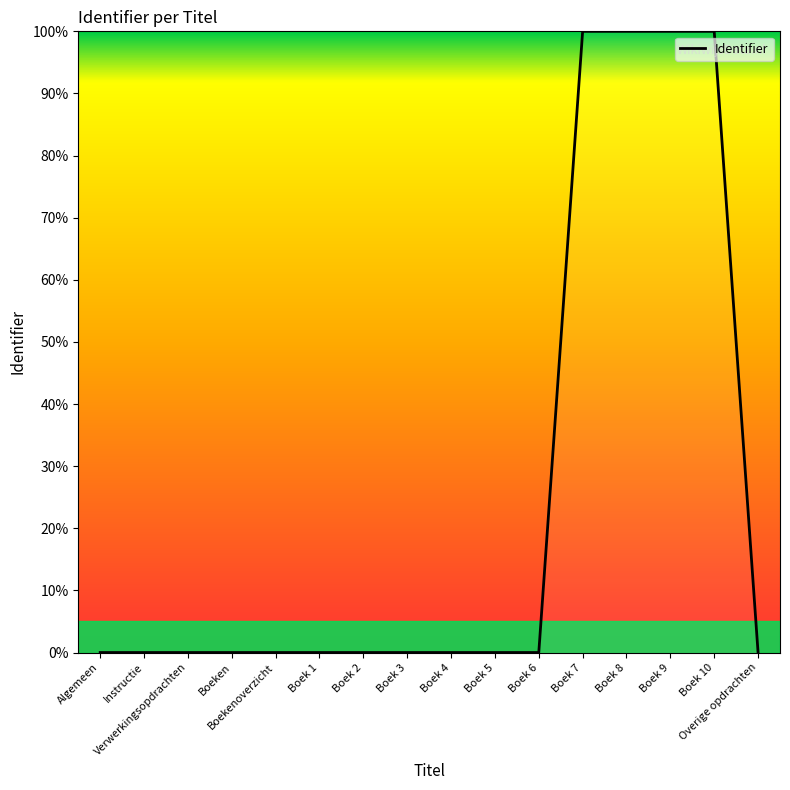

What is the greatest value displayed?

100.0